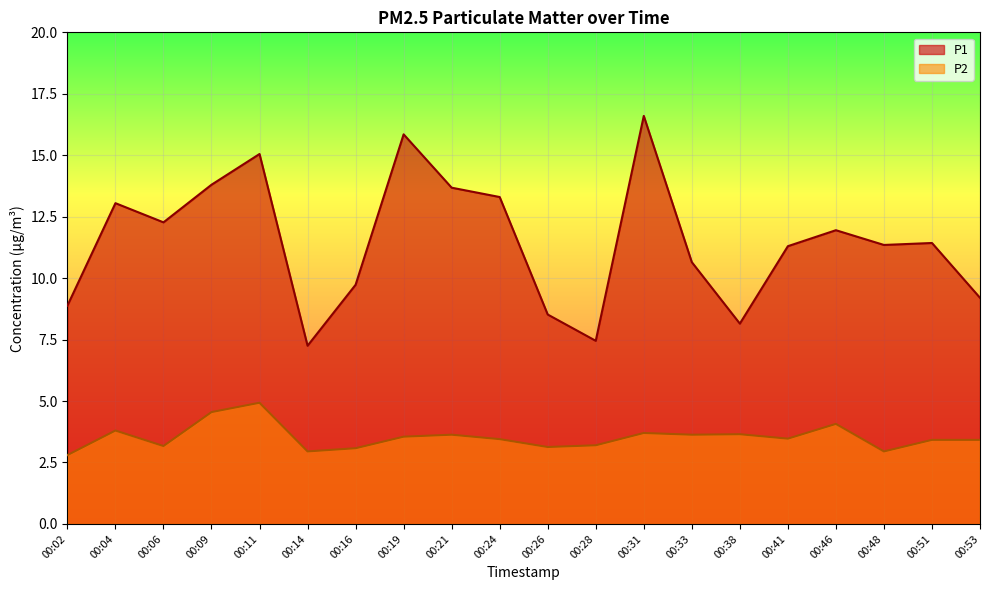

Where is the first local minimum for P1?

00:06